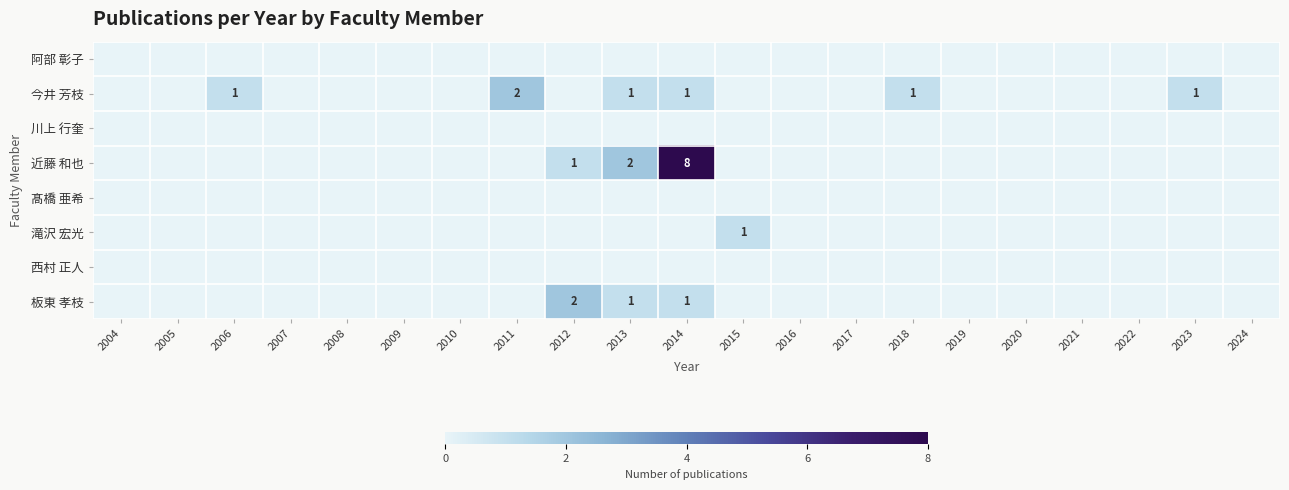

The 今井 芳枝 series shows 1 at 2018. True or false?

True